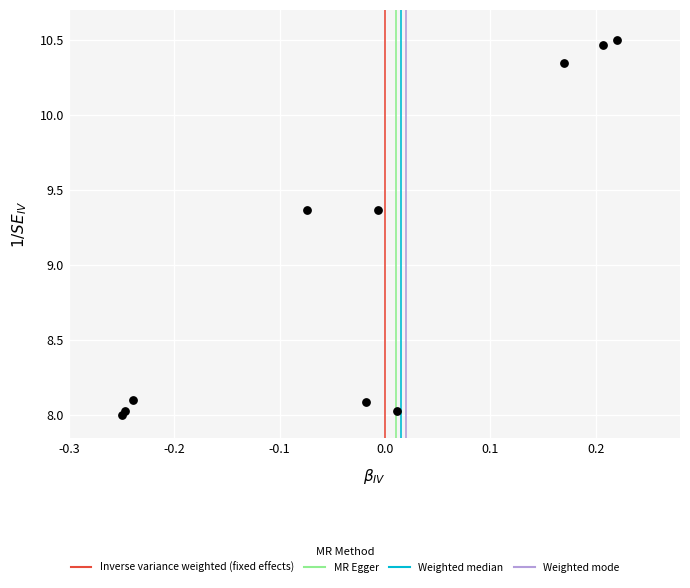

What is the range of Y values (max minus min)?

2.5